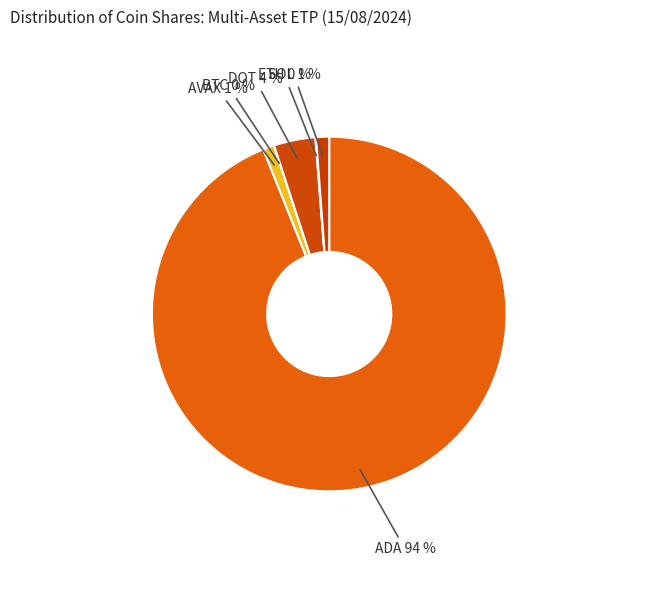

How many slices are in this pie chart?

6